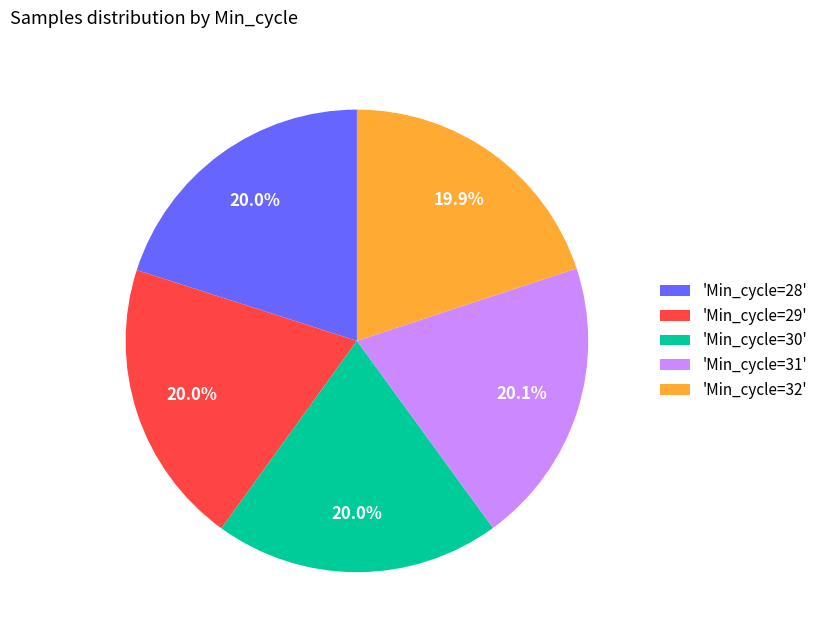

Does 'Min_cycle=31' represent more than half of the total?

No